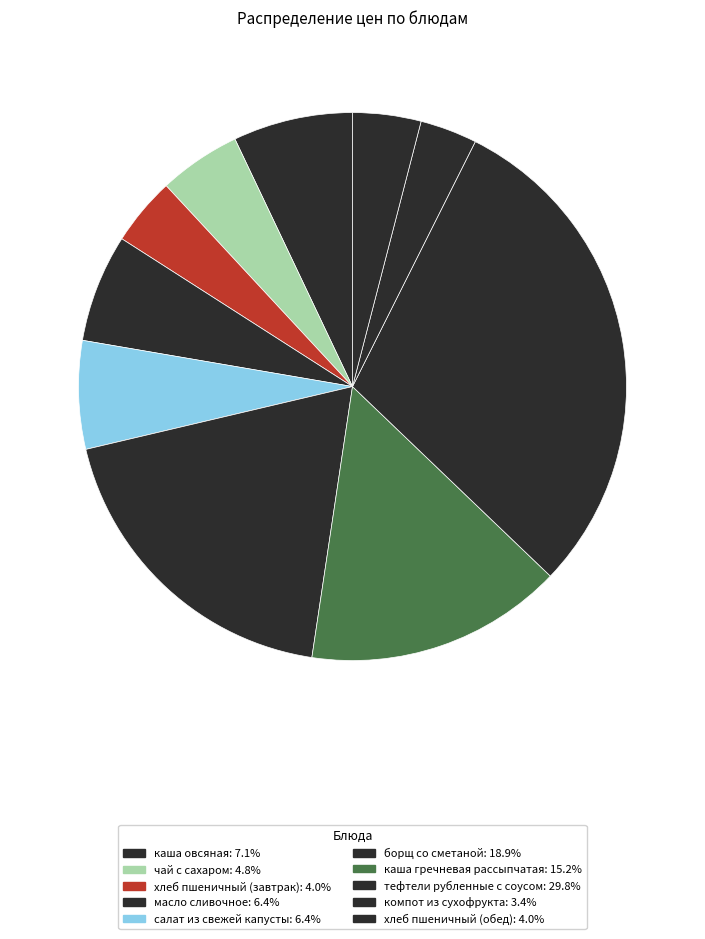

To the nearest percent, what percentage of the pie is компот из сухофрукта?

3%